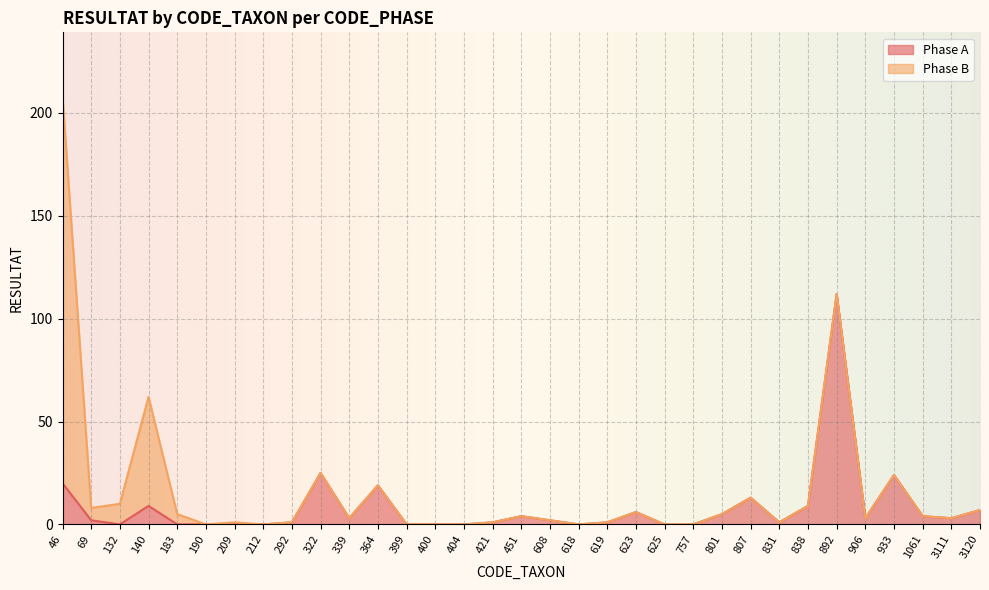

Approximately how many times larger is the value at 838 compared to 608?

4.5